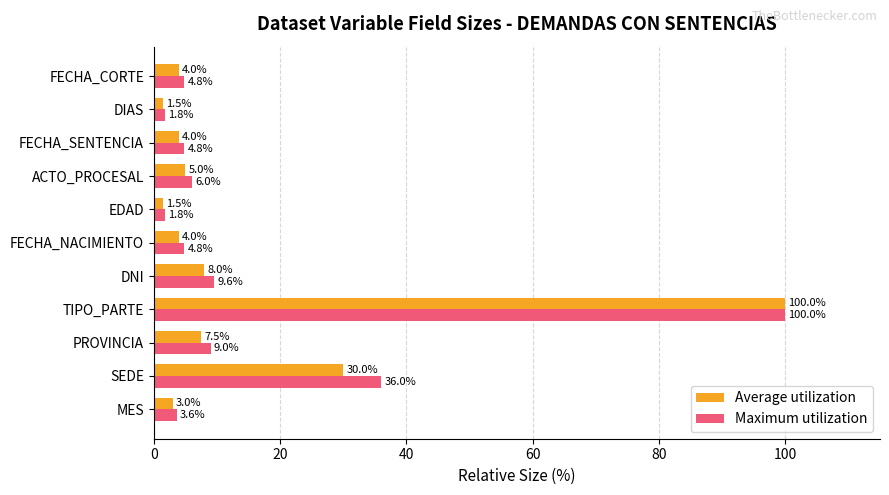

How many distinct data groups are displayed?

2